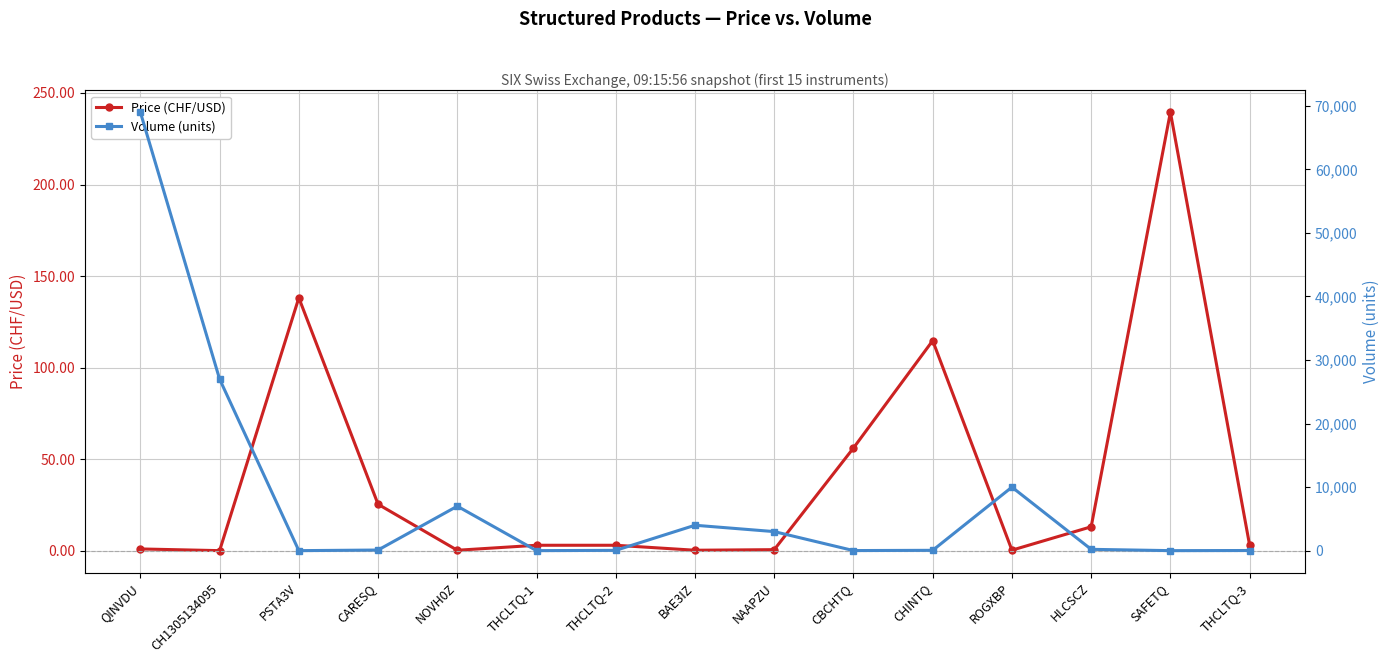

What is the sum of the Volume (units) values at CH1305134095 and THCLTQ-1?

27005.0